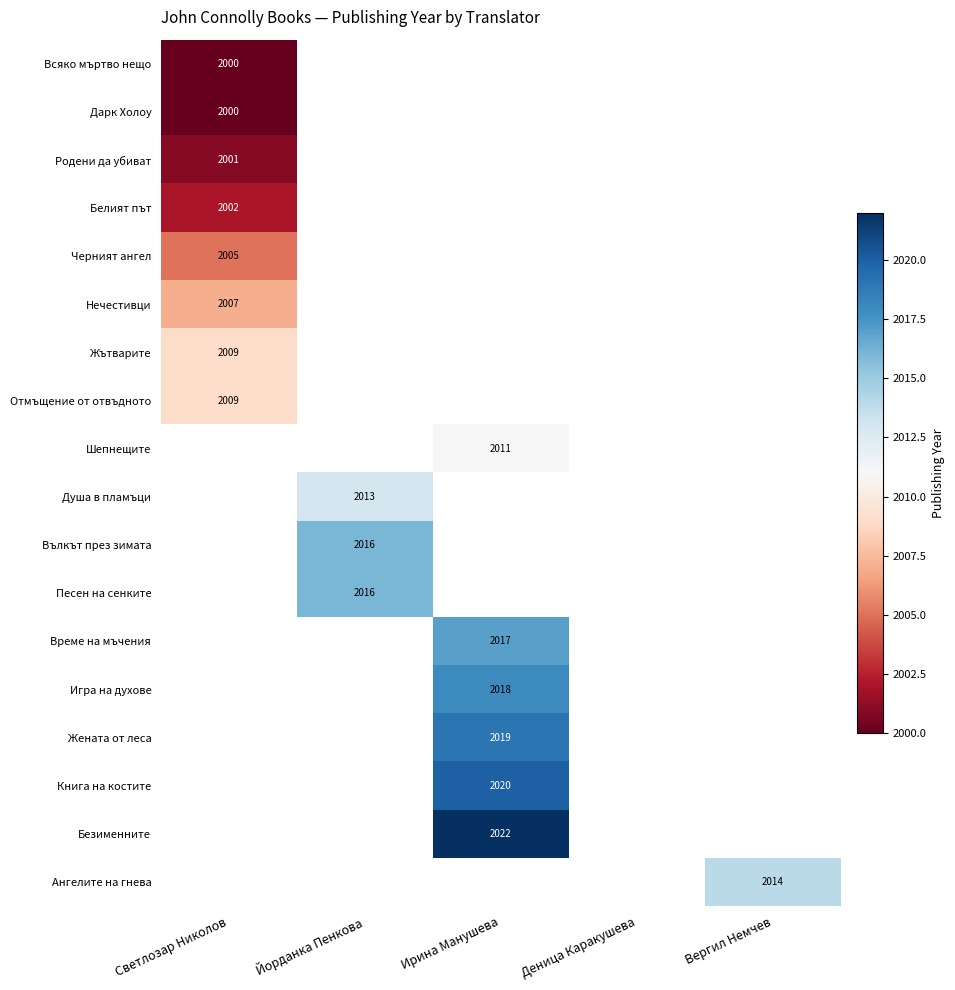

Count the number of categories in the chart.

5